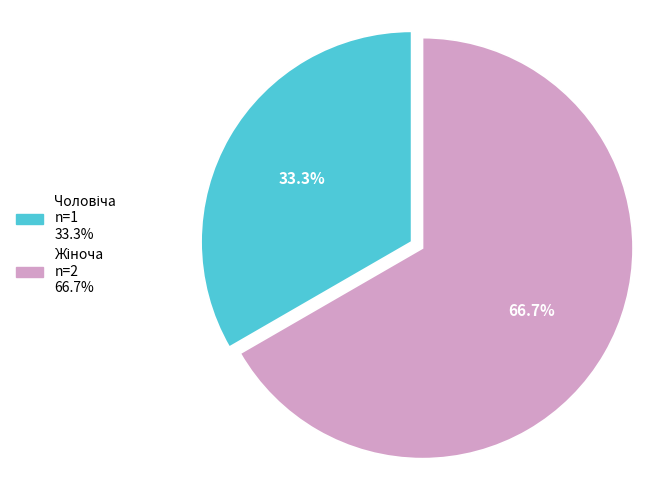

To the nearest percent, what is the difference between the largest and smallest slice percentages?

33%